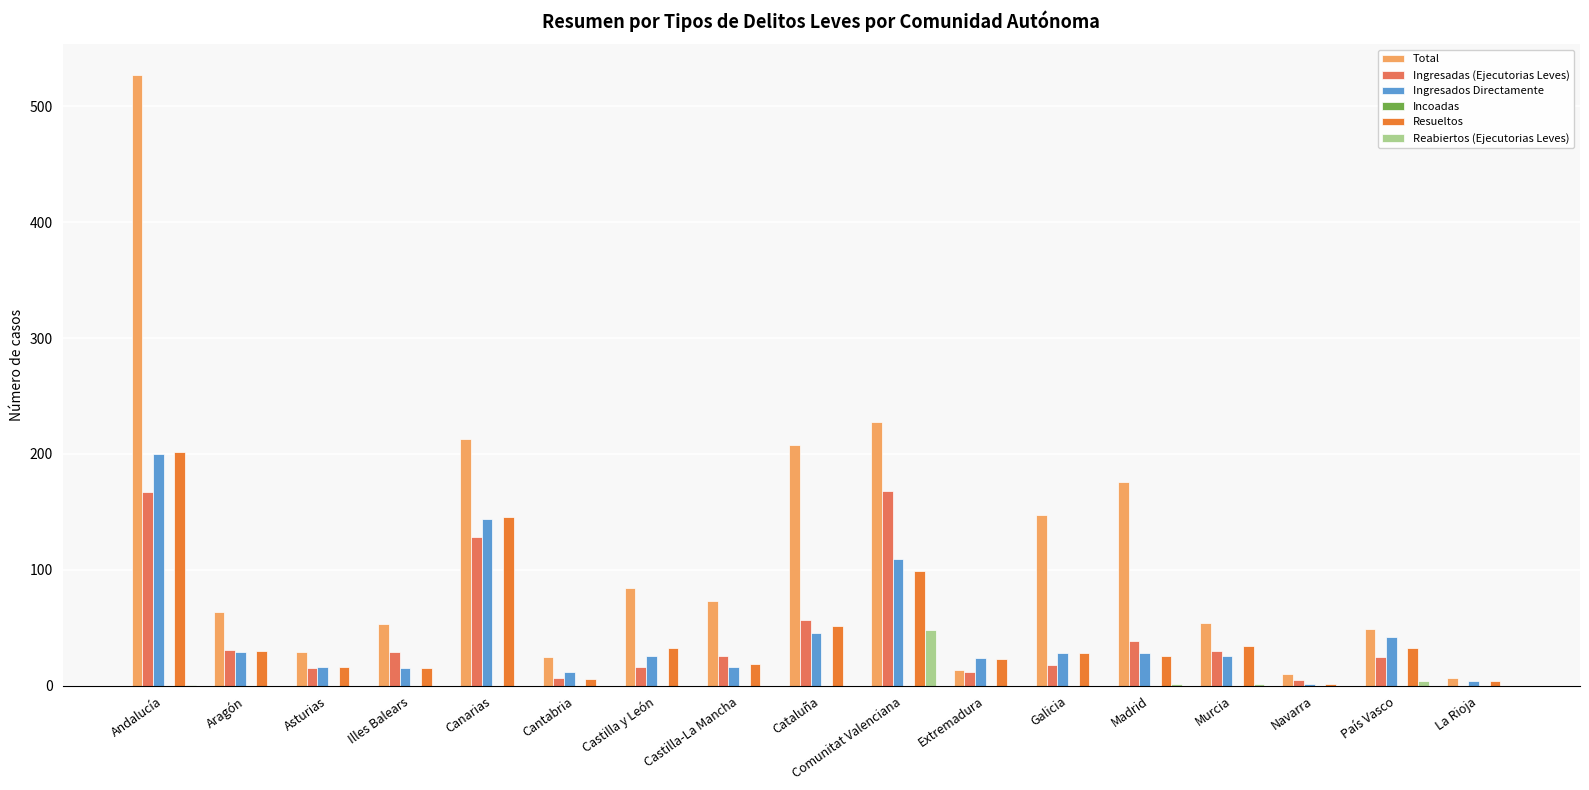

The Ingresados Directamente series shows 70 at País Vasco. True or false?

False